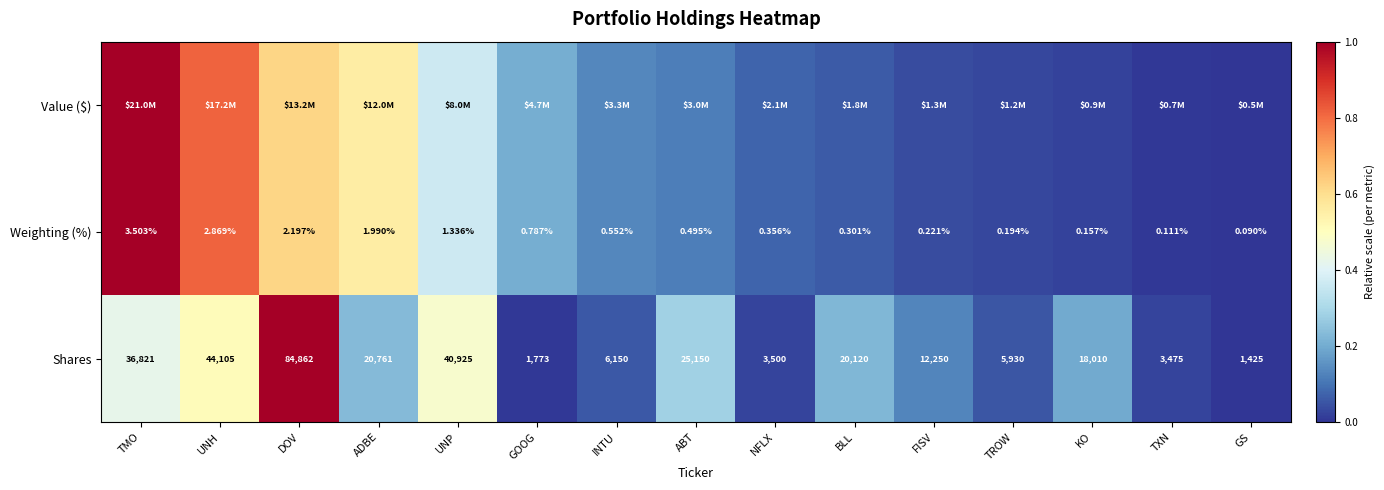

Where is Weighting (%) nearest to the value 1?

GOOG